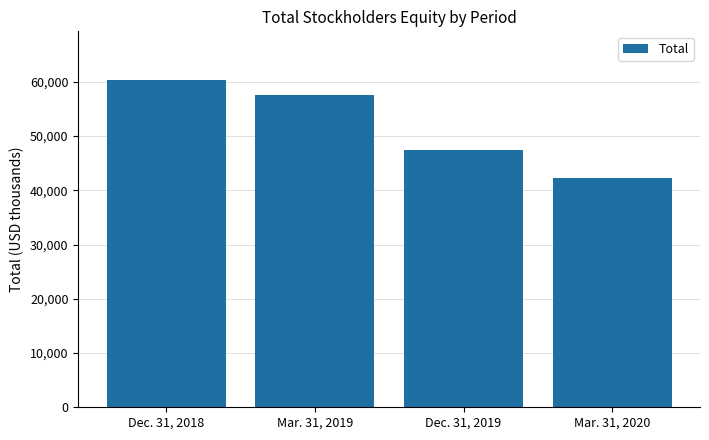

The value at Dec. 31, 2019 is 12393. True or false?

False